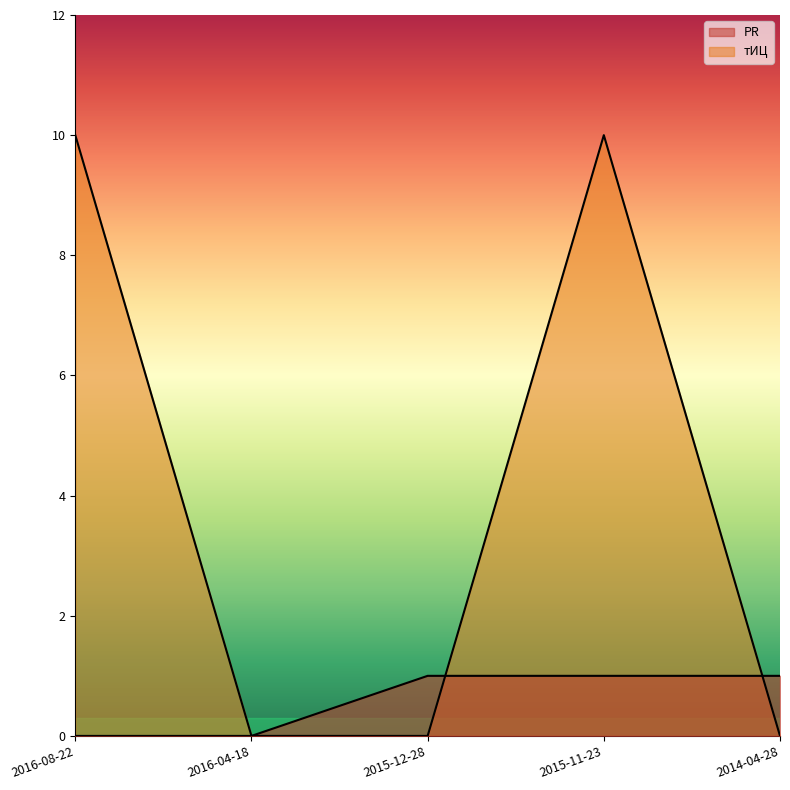

What position from the right is 2014-04-28?

1